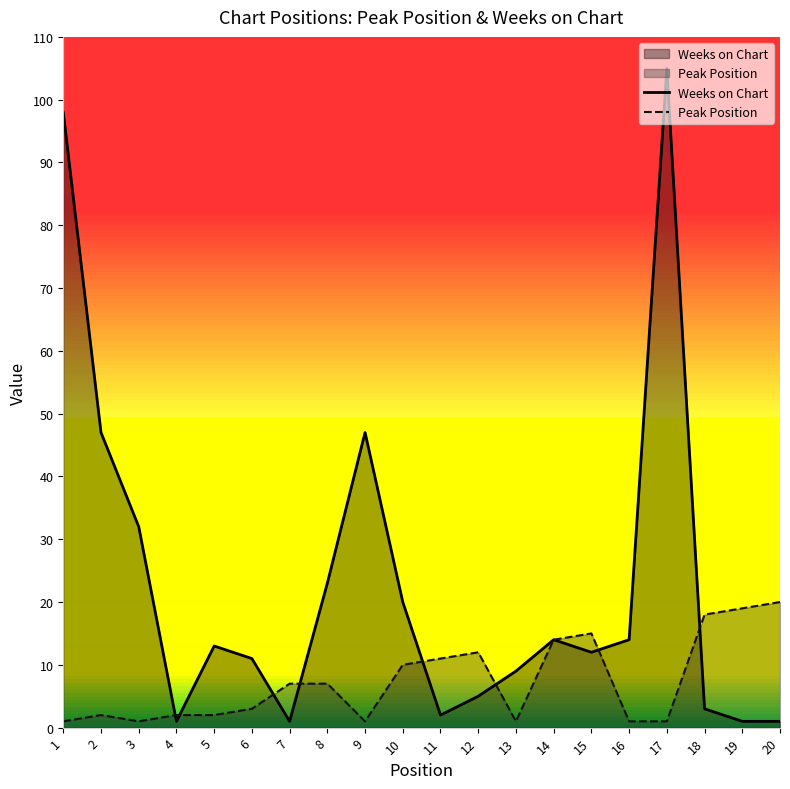

In Peak Position, how many points are lower than both neighbors (excluding endpoints)?

3